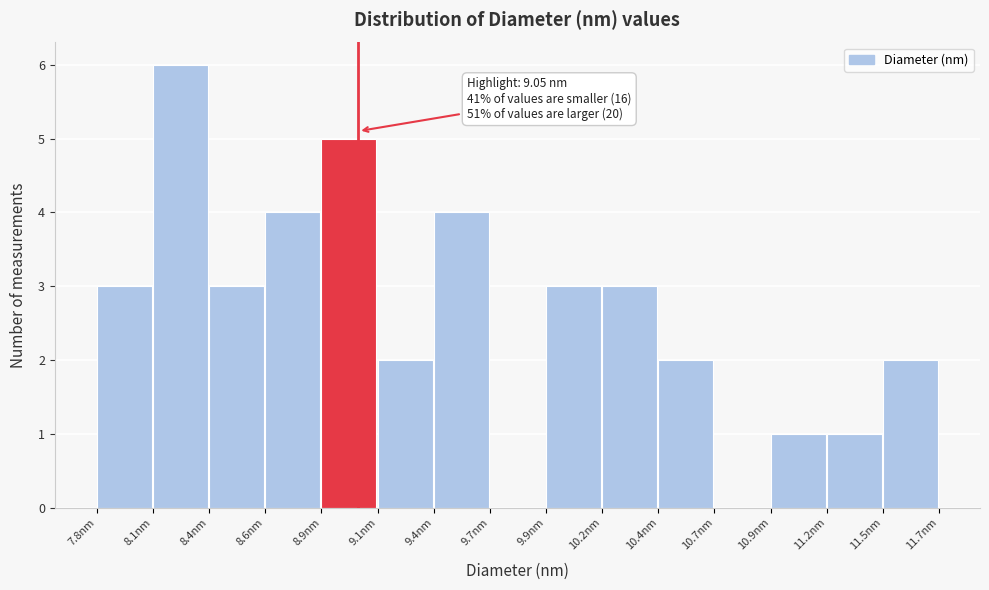

Reading left to right, list all the values displayed in this chart.

7.8nm=3	8.1nm=6	8.4nm=3	8.6nm=4	8.9nm=5	9.1nm=2	9.4nm=4	9.7nm=0	9.9nm=3	10.2nm=3	10.4nm=2	10.7nm=0	10.9nm=1	11.2nm=1	11.5nm=2